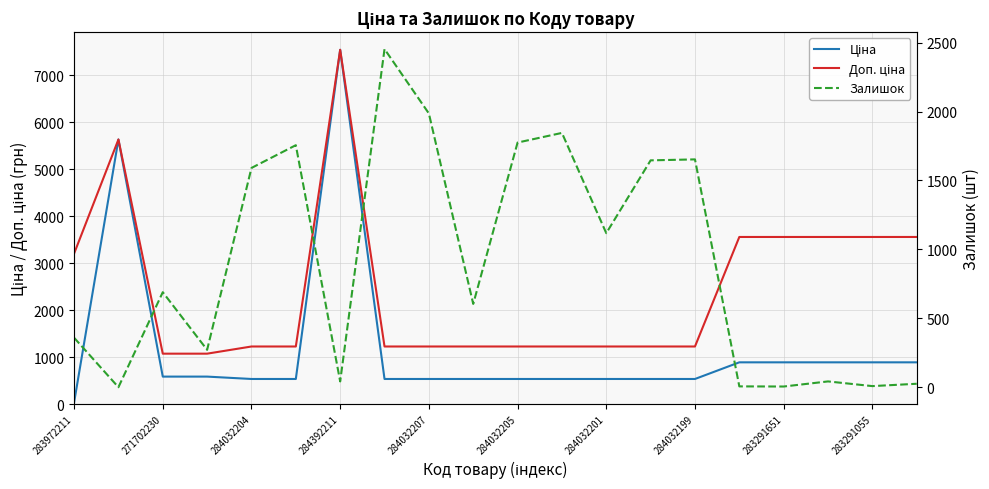

Is it true that Залишок equals 1118.0 at 284032201?

True